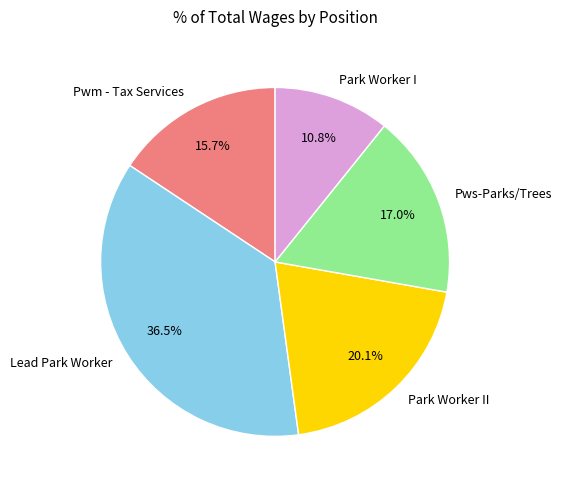

What is the largest slice in the pie chart?

Lead Park Worker